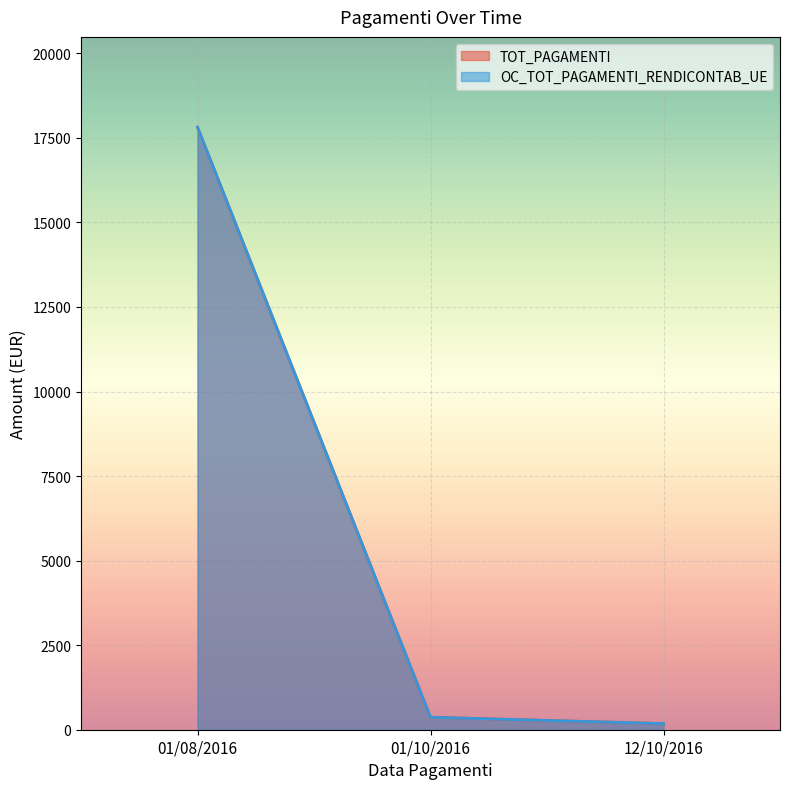

At which label does OC_TOT_PAGAMENTI_RENDICONTAB_UE first exceed 368?

01/08/2016